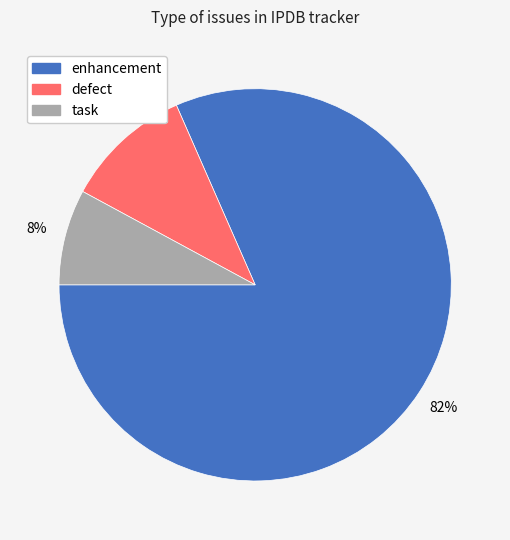

Count the number of slices in the pie.

3